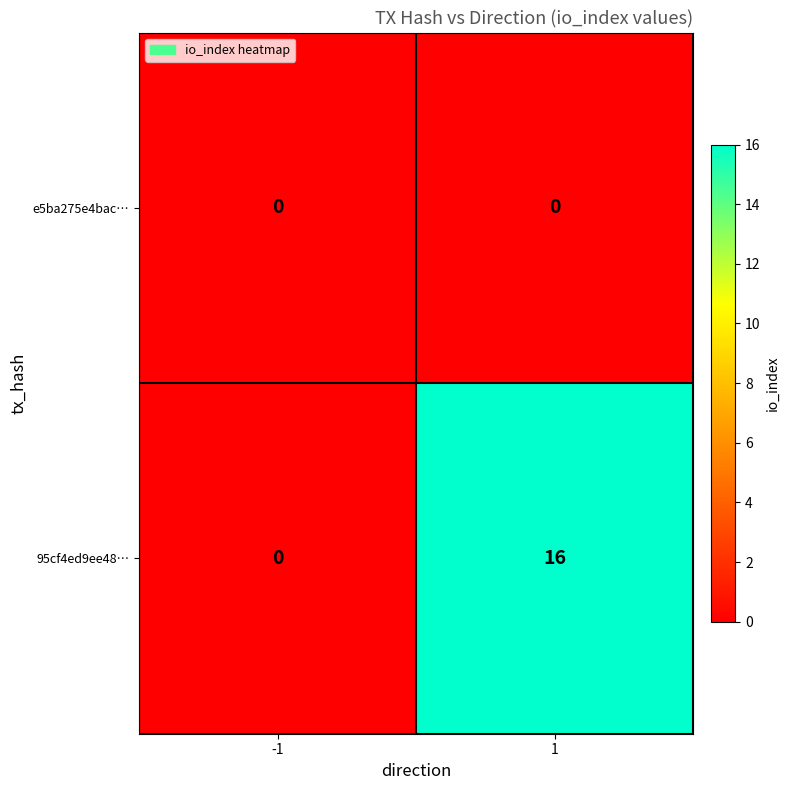

What is the greatest value displayed?

16